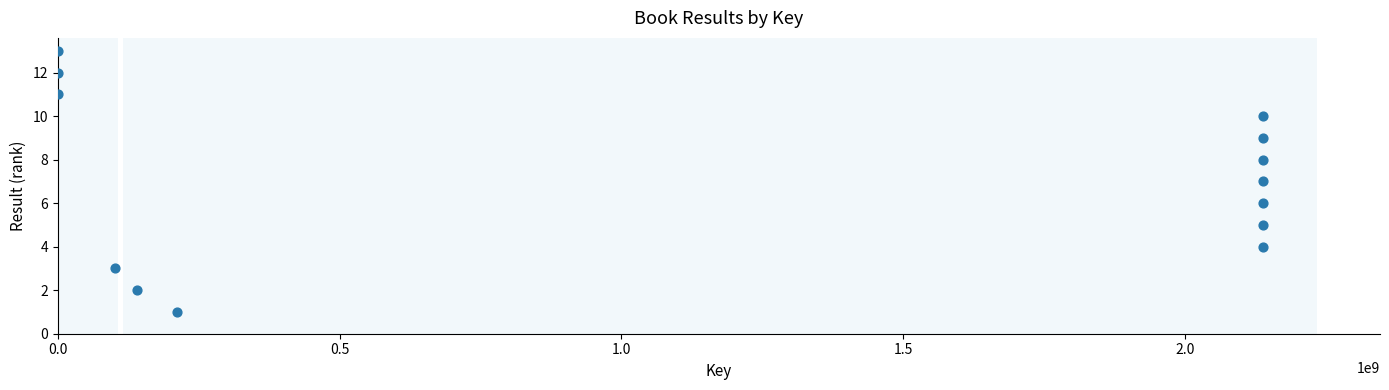

What is the range of X values (max minus min)?

2138188044